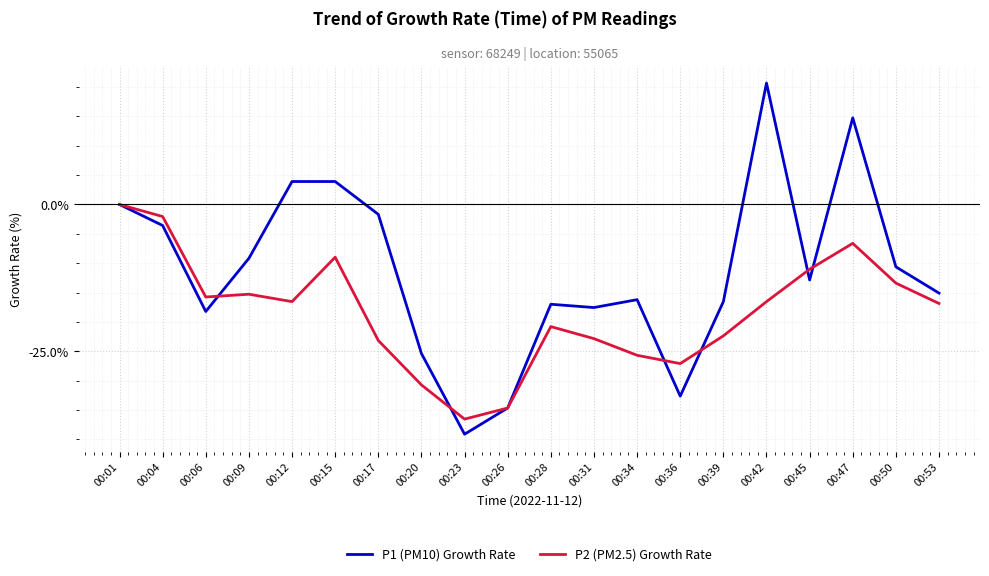

True or false: P2 (PM2.5) Growth Rate and P1 (PM10) Growth Rate cross at least once.

True